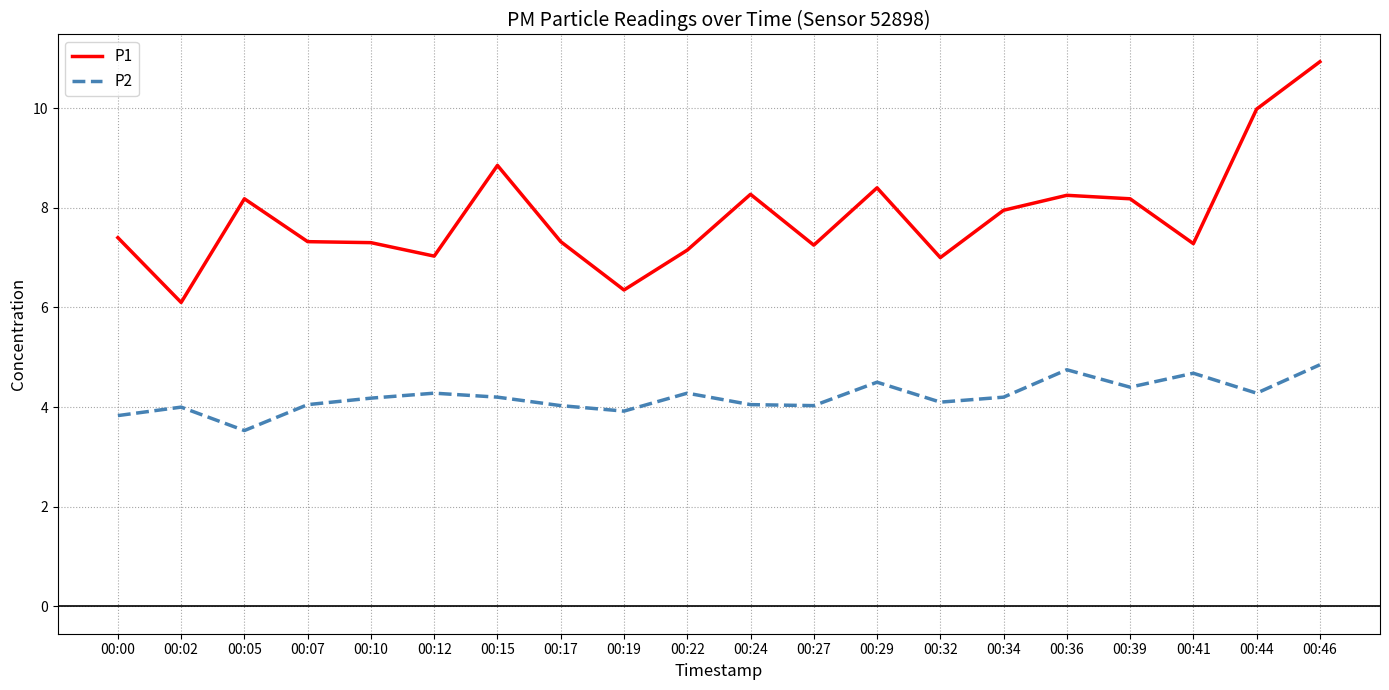

What is the lowest value of the P2 series?

3.5